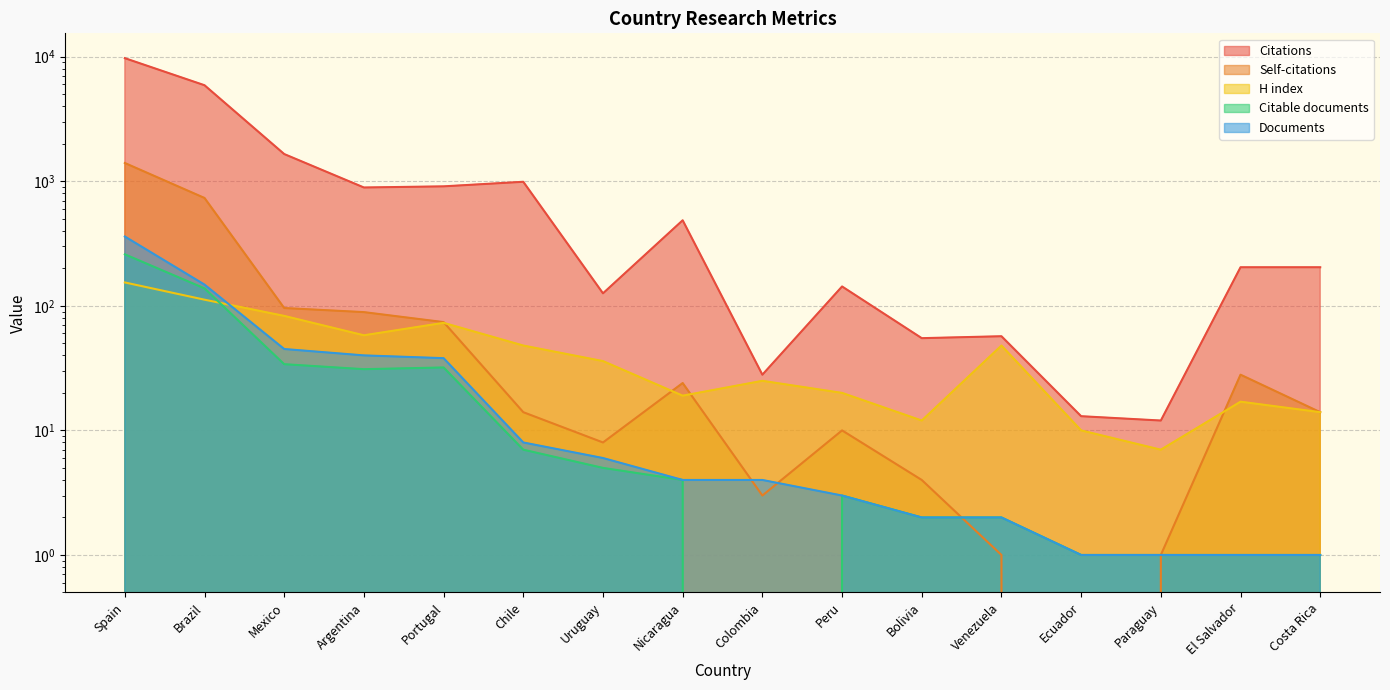

What is the value of the H index point at the 2nd from the left?

112